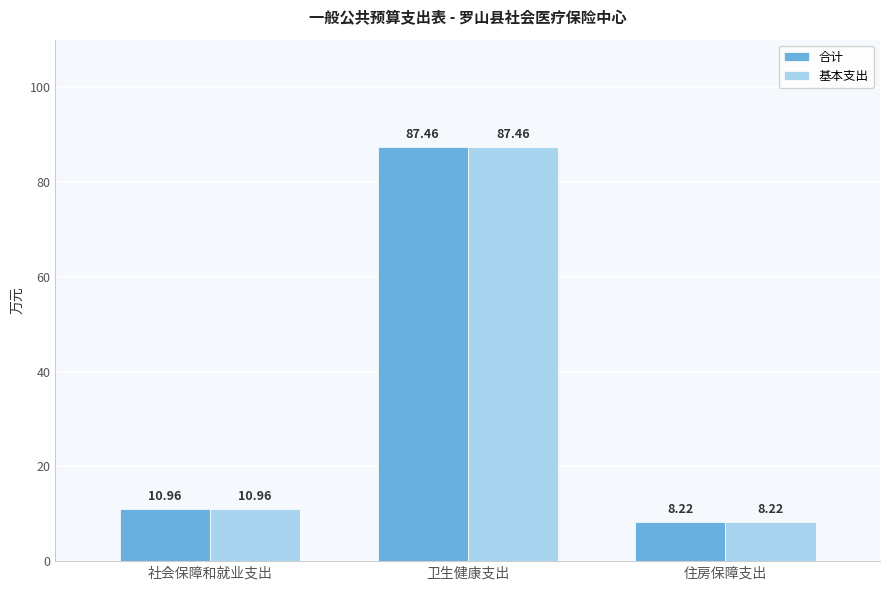

Reading left to right, what are all the values shown in this chart?

合计: 社会保障和就业支出=11.0	卫生健康支出=87.5	住房保障支出=8.2
基本支出: 社会保障和就业支出=11.0	卫生健康支出=87.5	住房保障支出=8.2